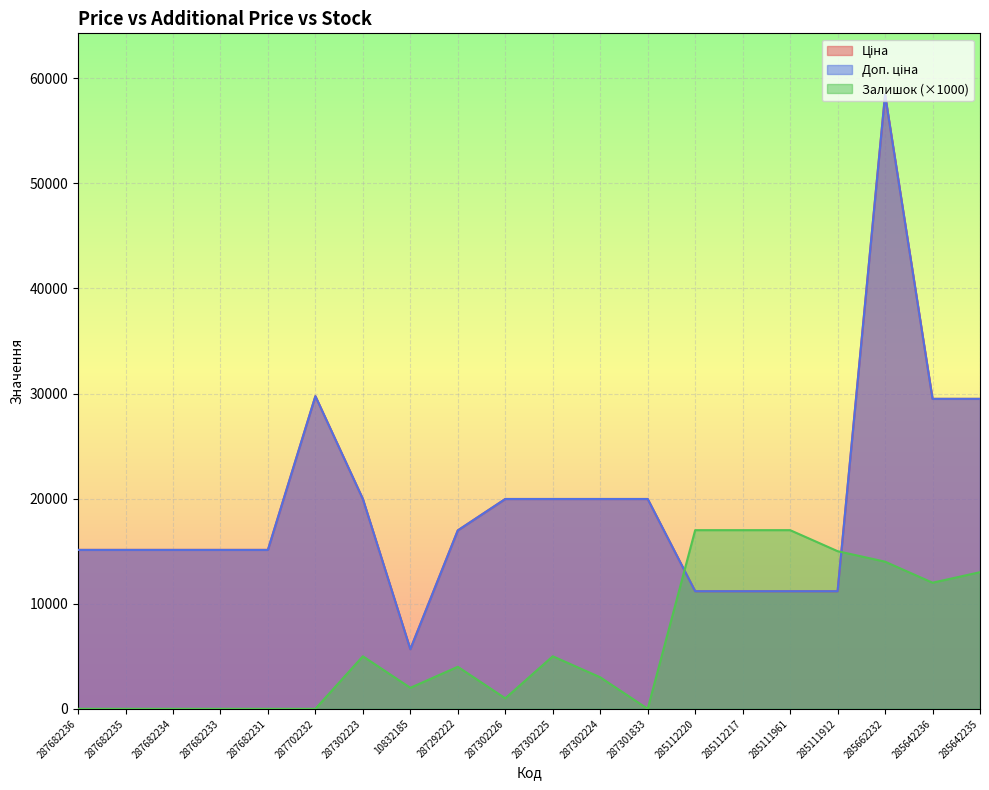

What is the greatest value displayed?

58426.5